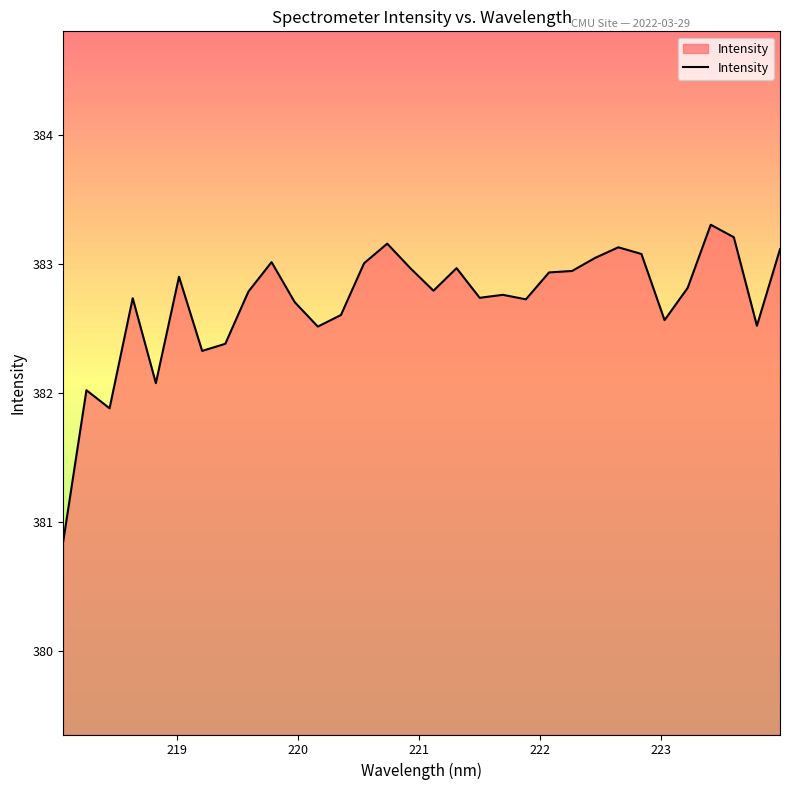

What is the maximum value shown in the chart?

383.3